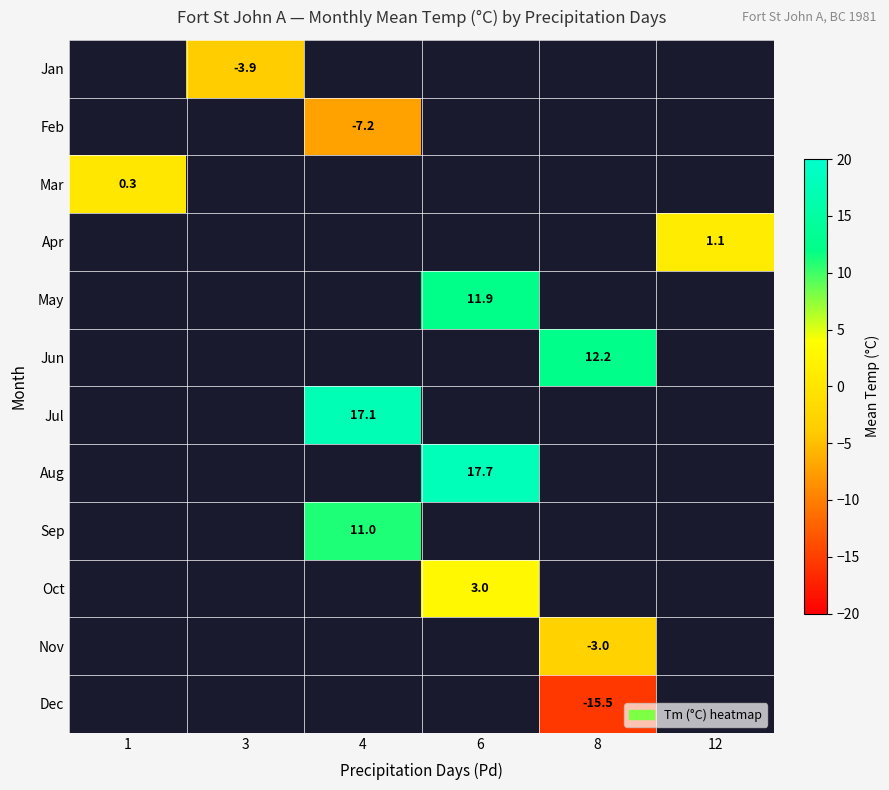

What is the maximum value shown in the chart?

17.7